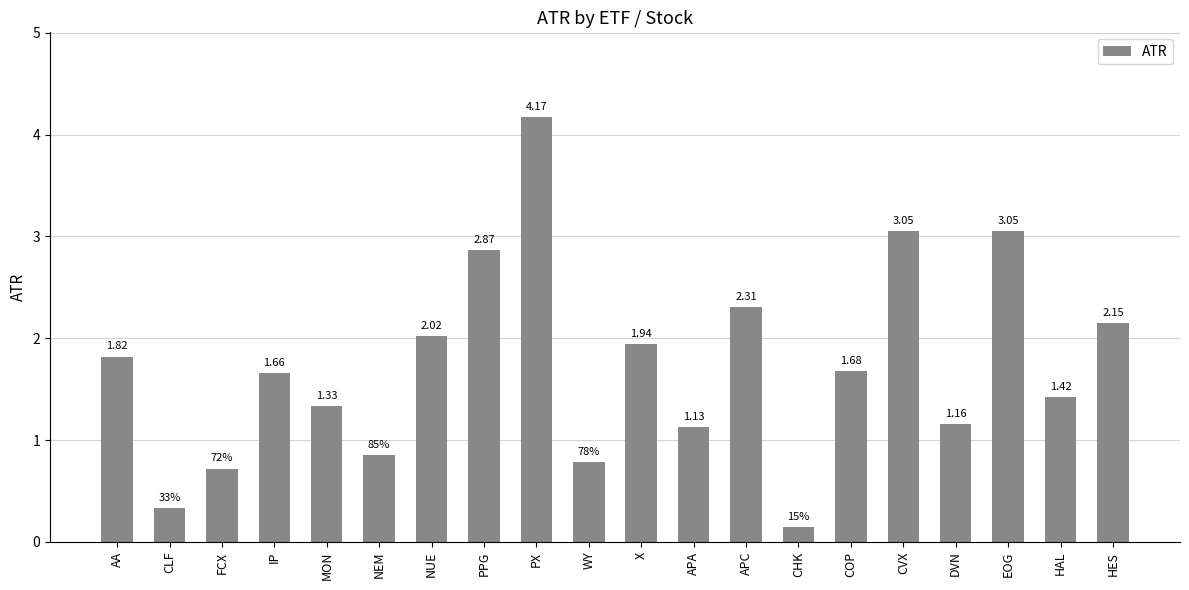

How many values exceed 1?

15